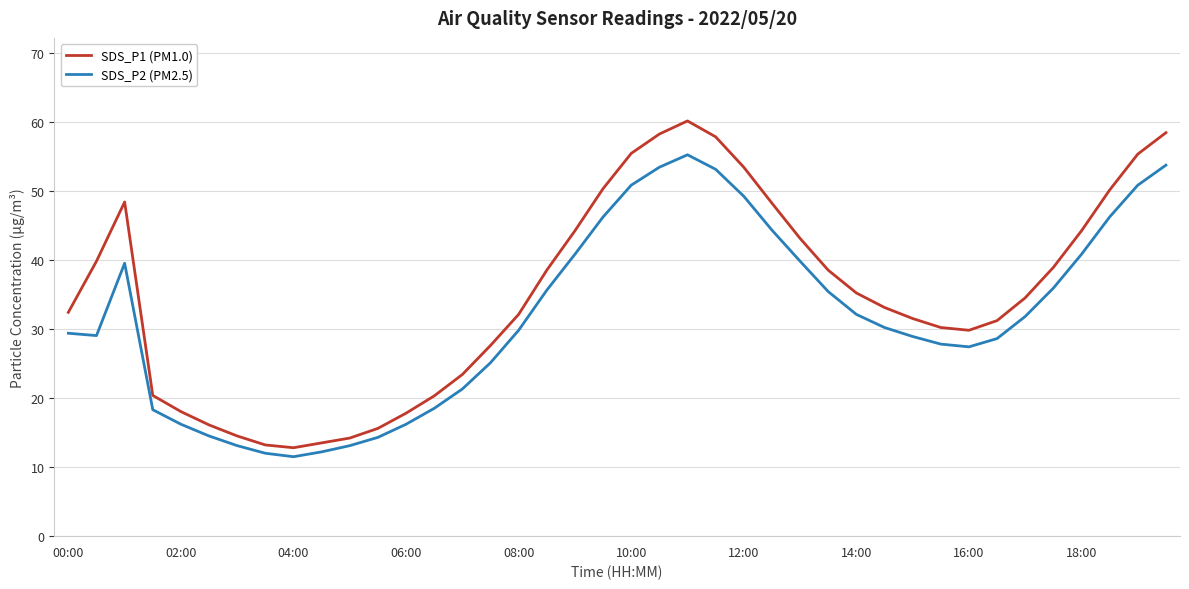

True or false: SDS_P2 (PM2.5) has more than 2 interior local peaks.

False